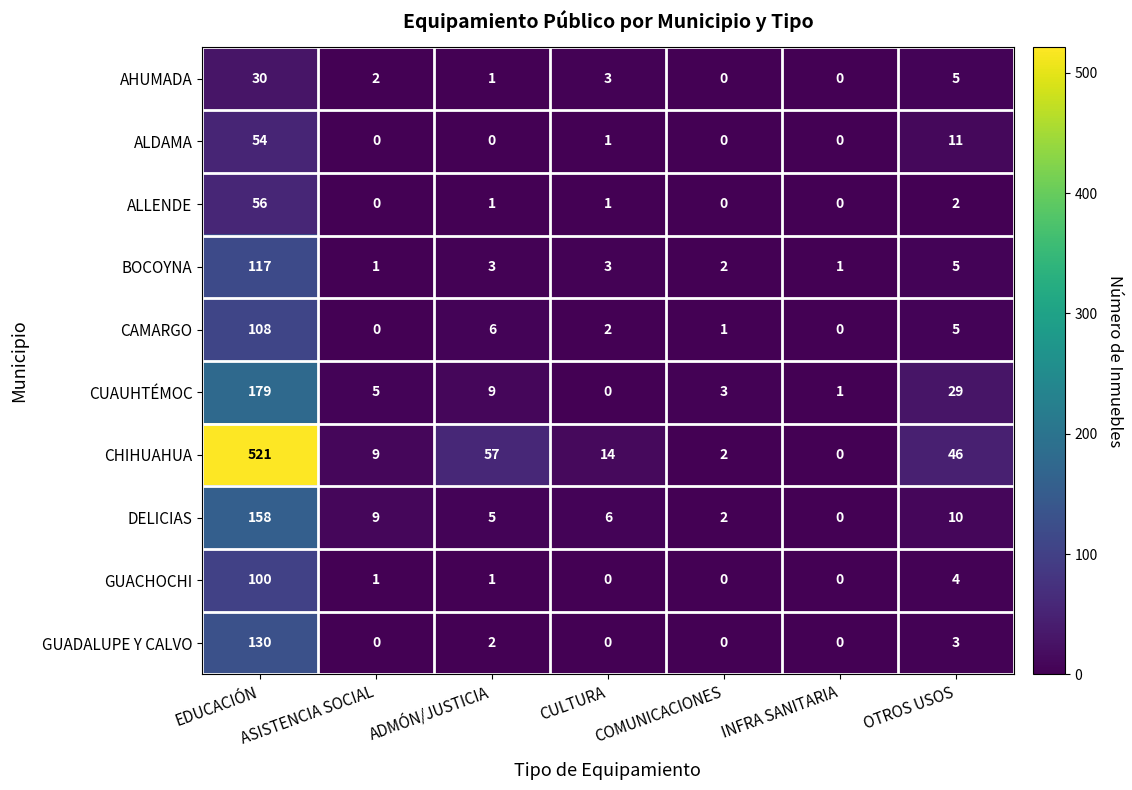

At which category is the sum across all series the highest?

EDUCACIÓN